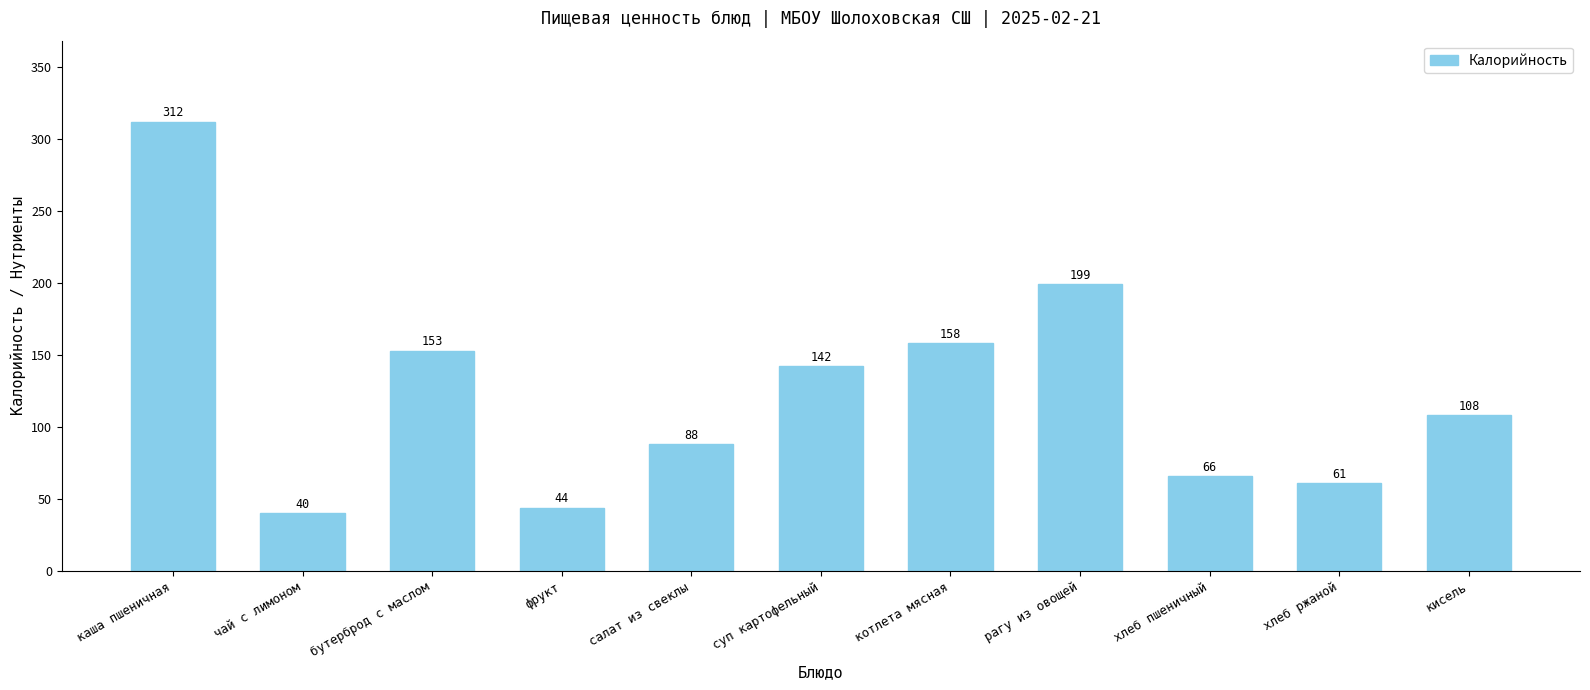

The chart shows a value of 80 at котлета мясная. True or false?

False